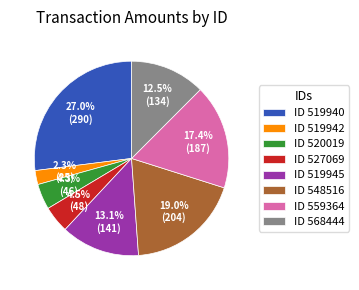

Approximately how many times larger is the value at ID 519945 compared to ID 527069?

2.9